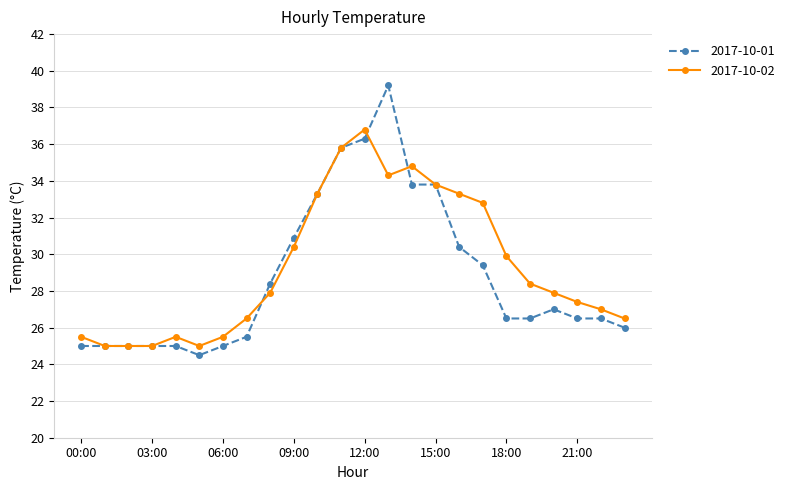

How many distinct data groups are displayed?

2